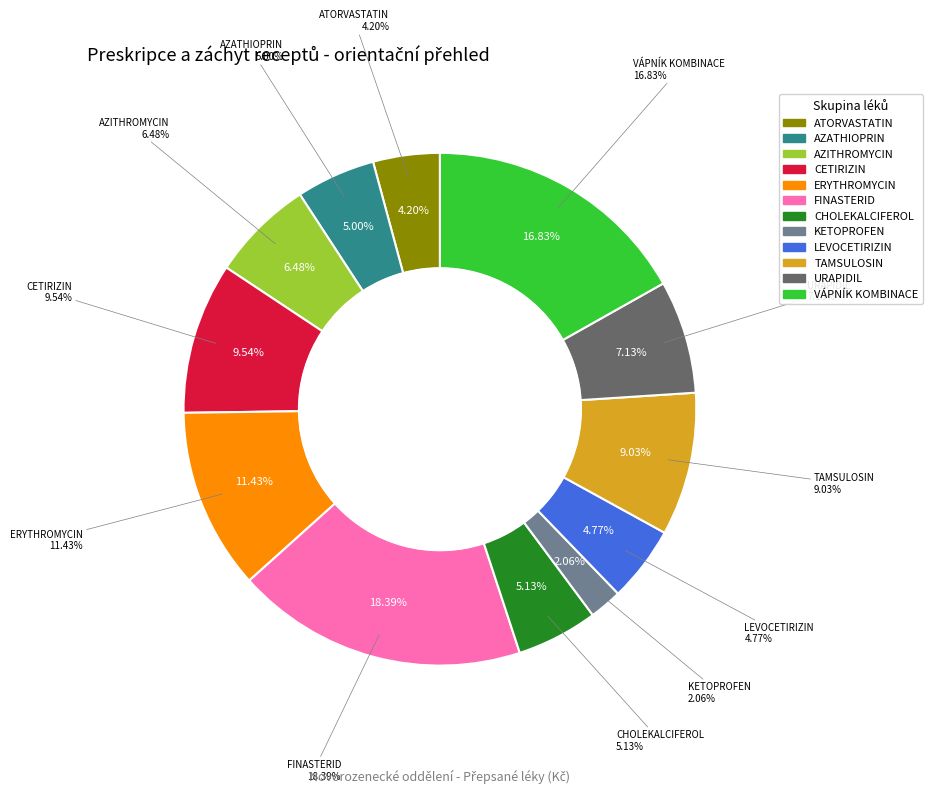

Rank the categories by value from lowest to highest.

KETOPROFEN, ATORVASTATIN, LEVOCETIRIZIN, AZATHIOPRIN, CHOLEKALCIFEROL, AZITHROMYCIN, URAPIDIL, TAMSULOSIN, CETIRIZIN, ERYTHROMYCIN, VÁPNÍK KOMBINACE, FINASTERID